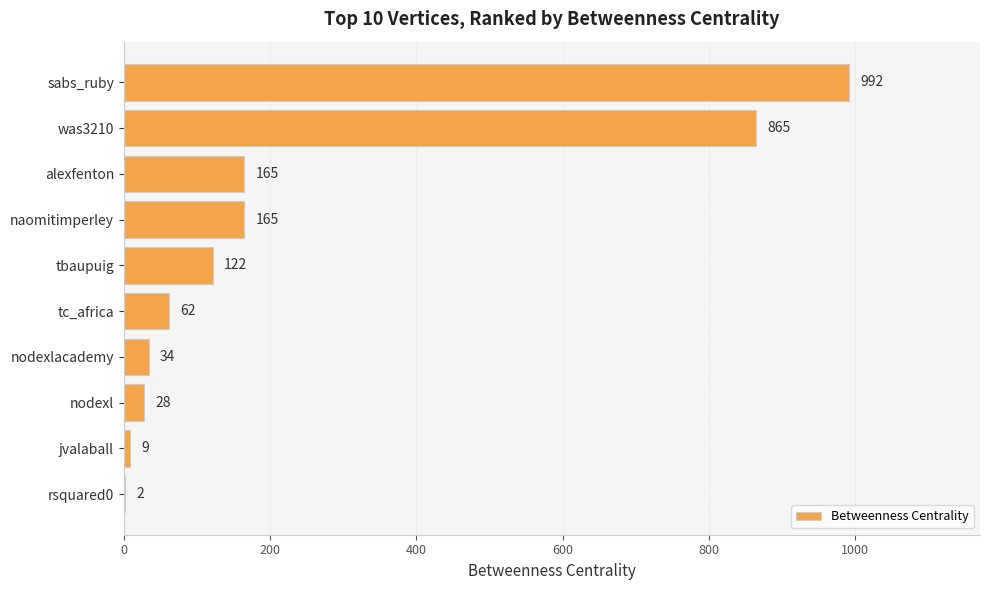

What is the sum of the values at naomitimperley and tc_africa?

227